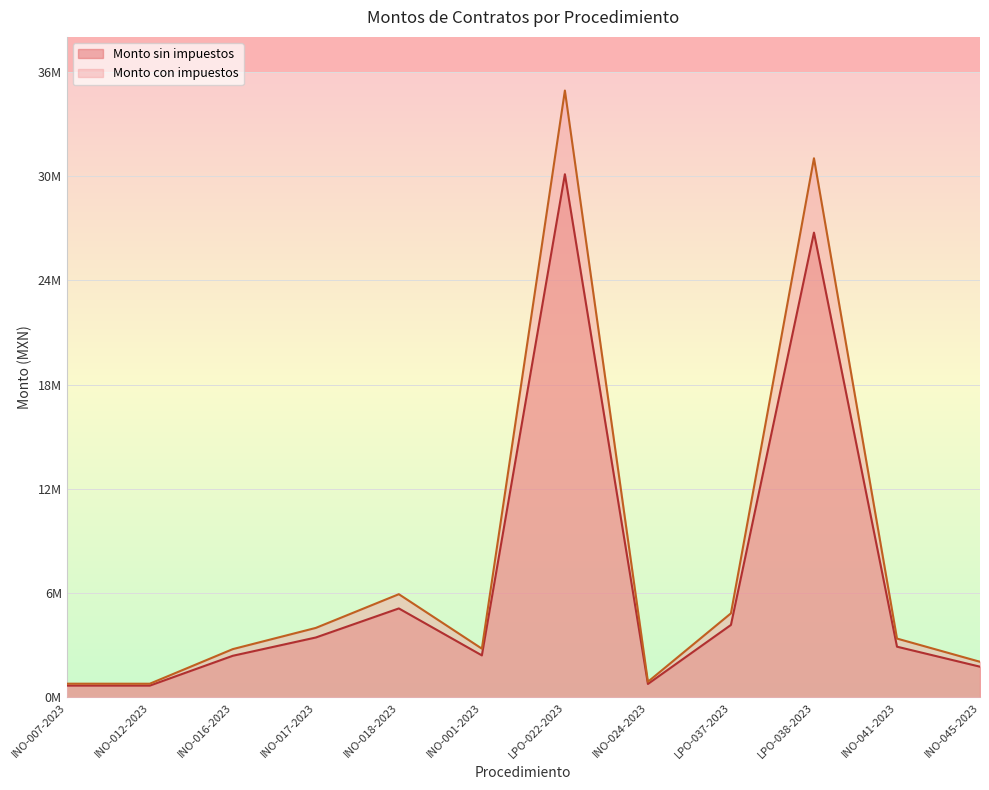

At which category is the sum across all series the highest?

LPO-022-2023